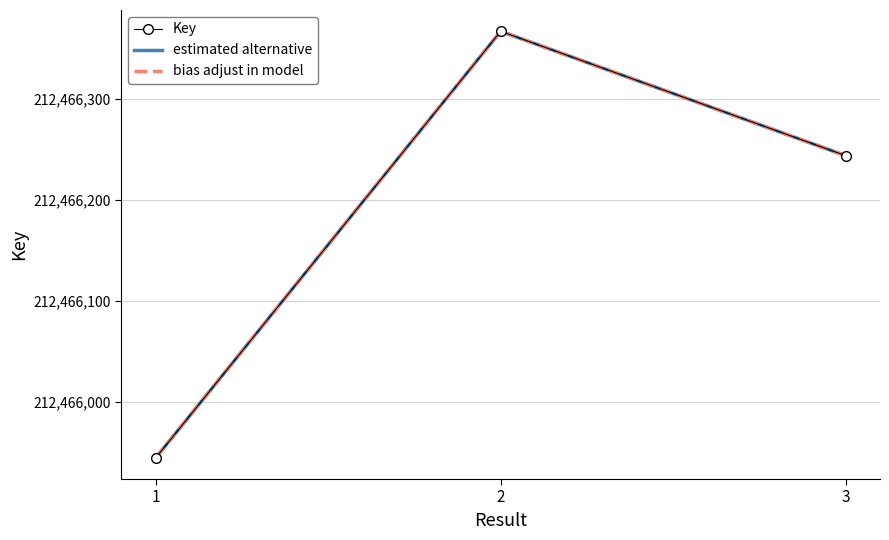

True or false: bias adjust in model has a value of 108783543 at 3.

False